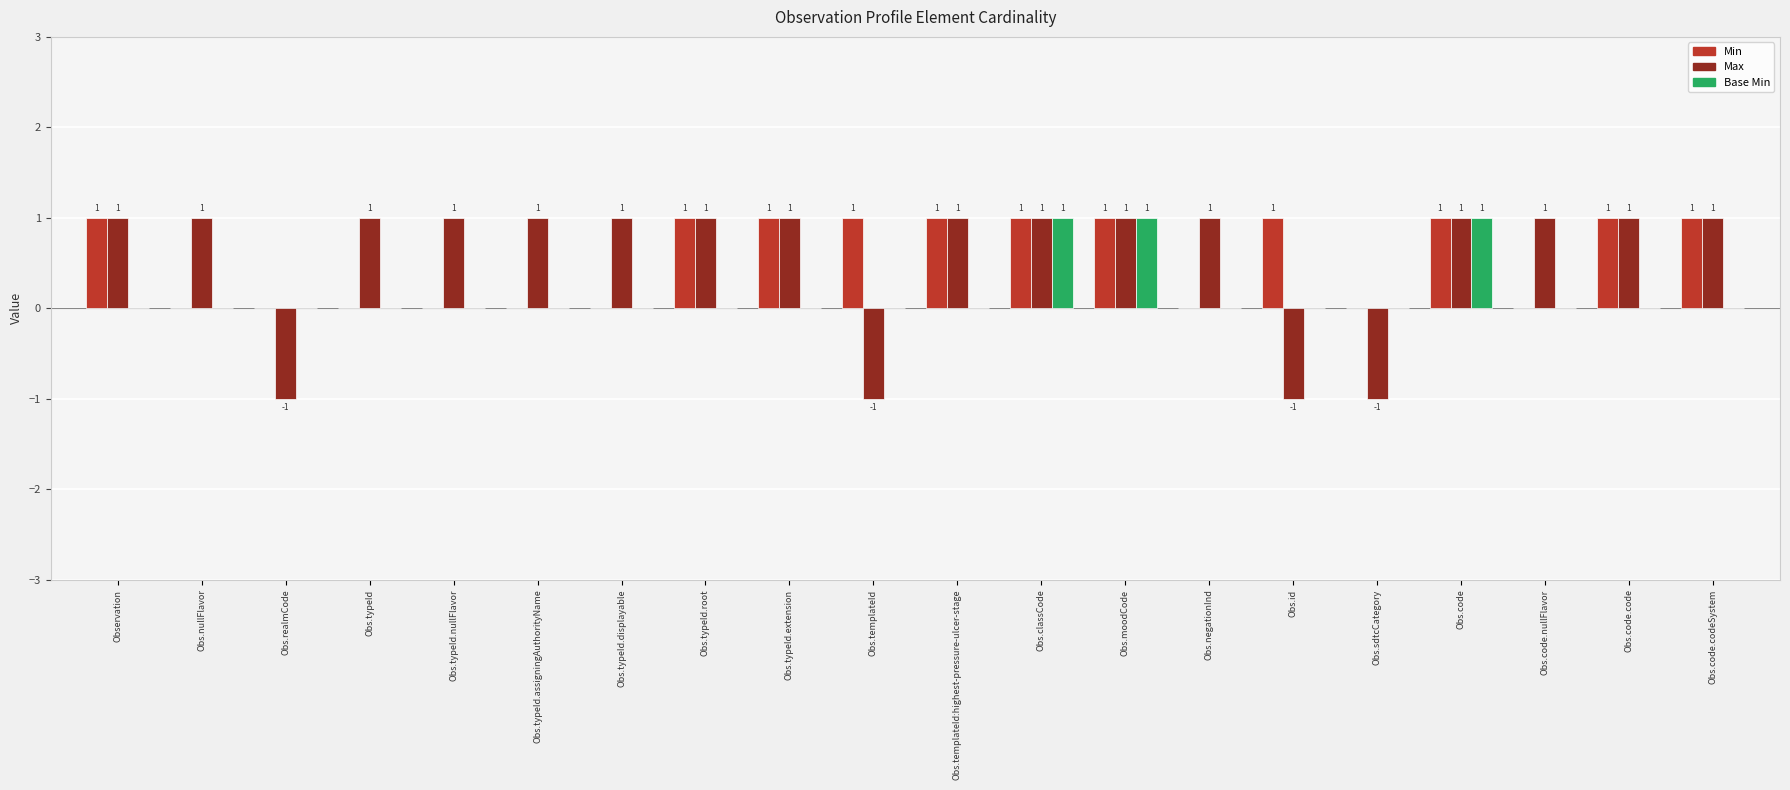

What is the sum of all Max values?

12